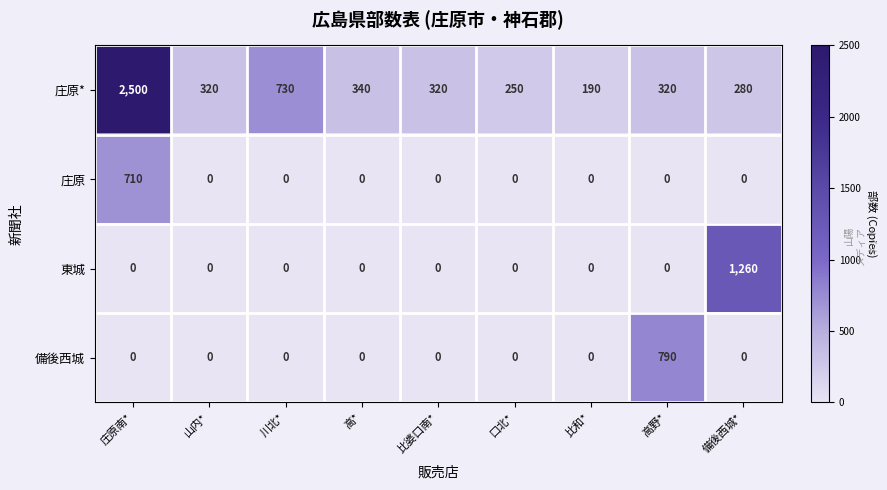

What is the spread (max minus min) of values at 庄原南*?

2500